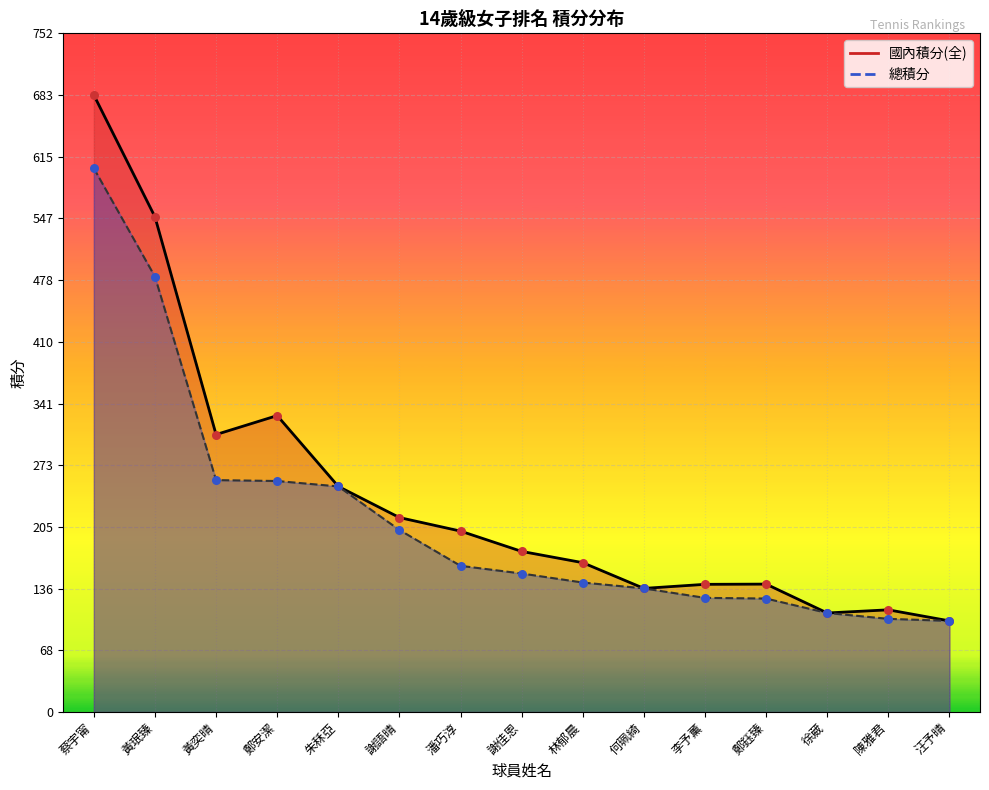

Which series reaches the minimum Y coordinate?

國內積分(全)